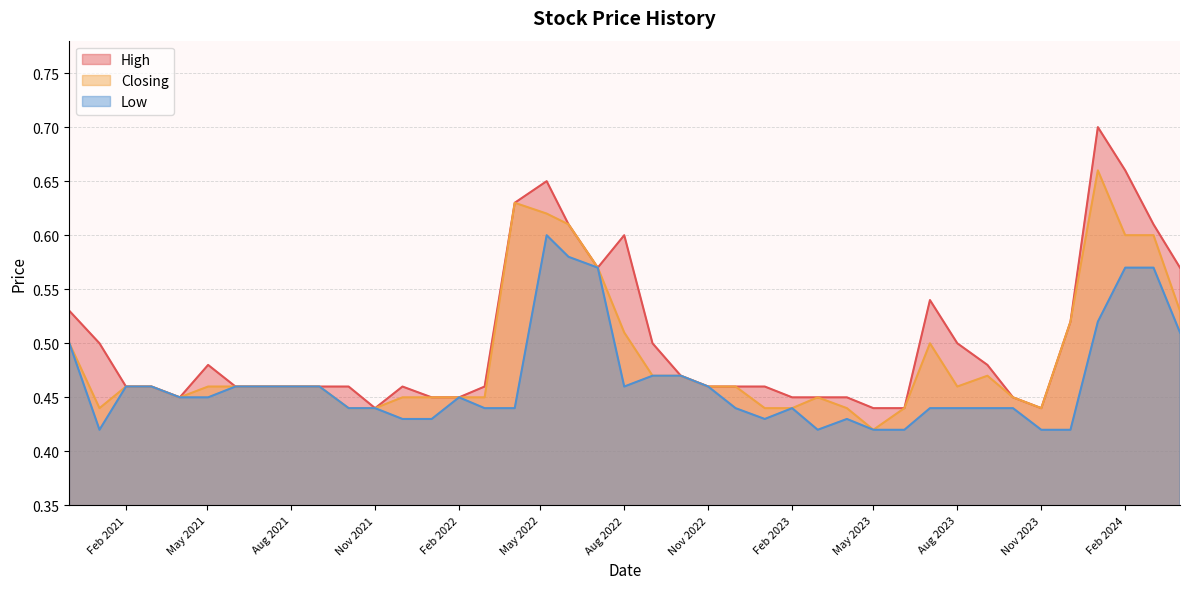

Which series has the widest spread of values?

High